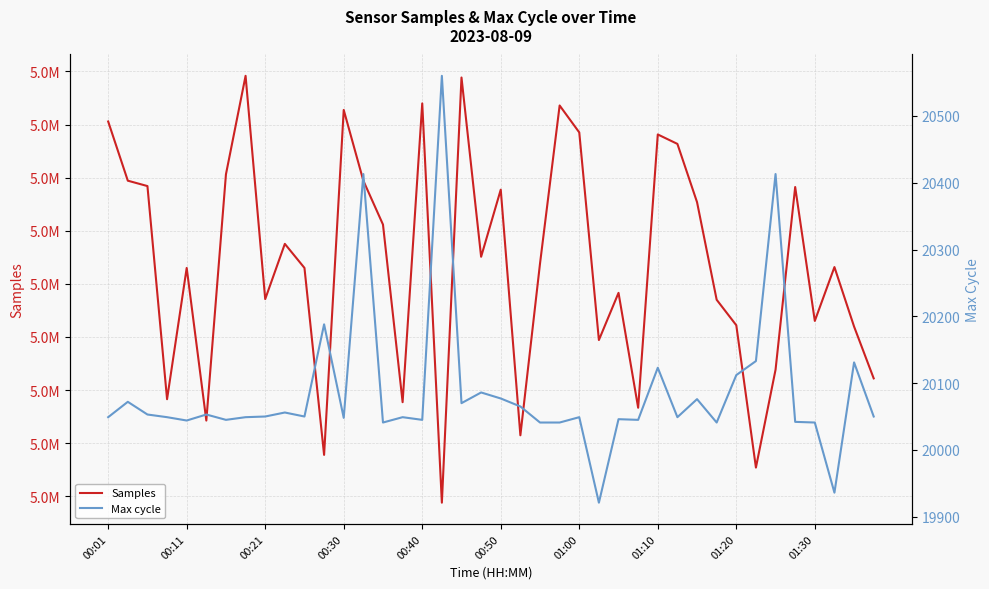

What is the sum of all Max cycle values?

803502